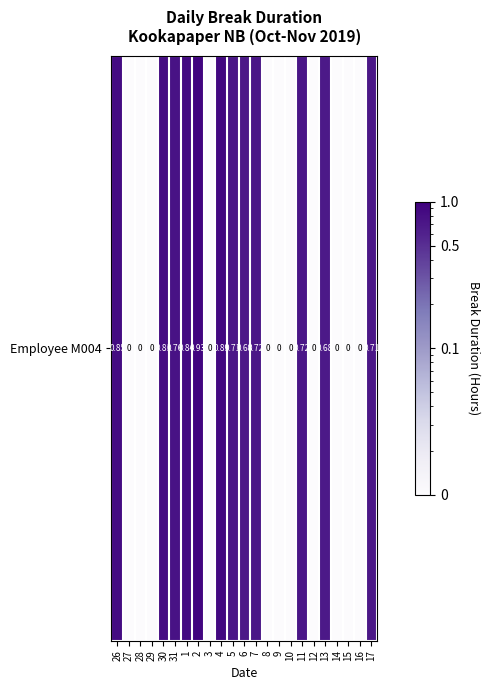

Reading left to right, what are all the values shown in this chart?

26=0.8	27=0.0	28=0.0	29=0.0	30=0.8	31=0.8	1=0.8	2=0.9	3=0.0	4=0.9	5=0.7	6=0.7	7=0.7	8=0.0	9=0.0	10=0.0	11=0.7	12=0.0	13=0.7	14=0.0	15=0.0	16=0.0	17=0.7